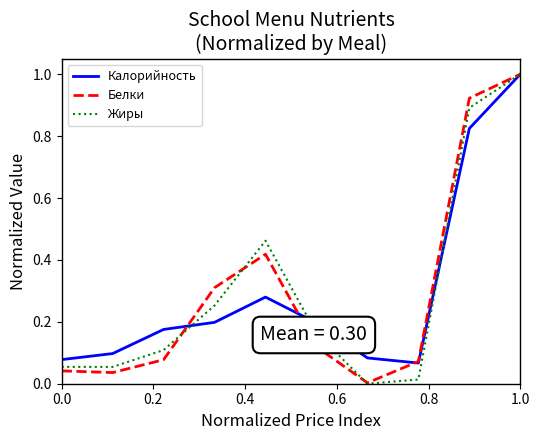

What are all the series names shown in the legend?

Калорийность, Белки, Жиры